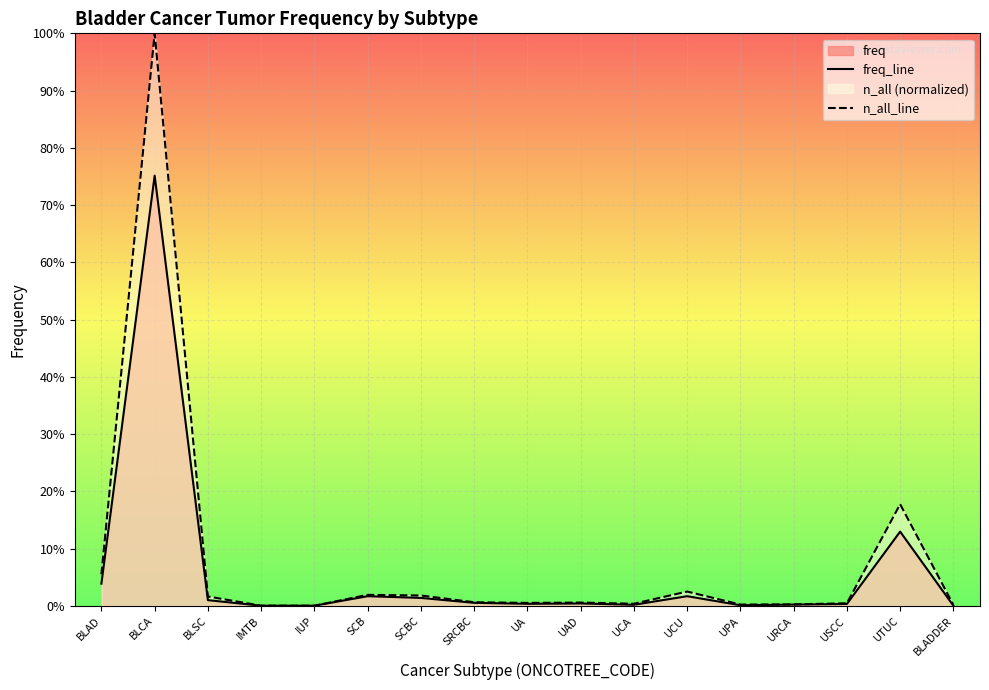

Which series has the largest total across all categories?

n_all_line